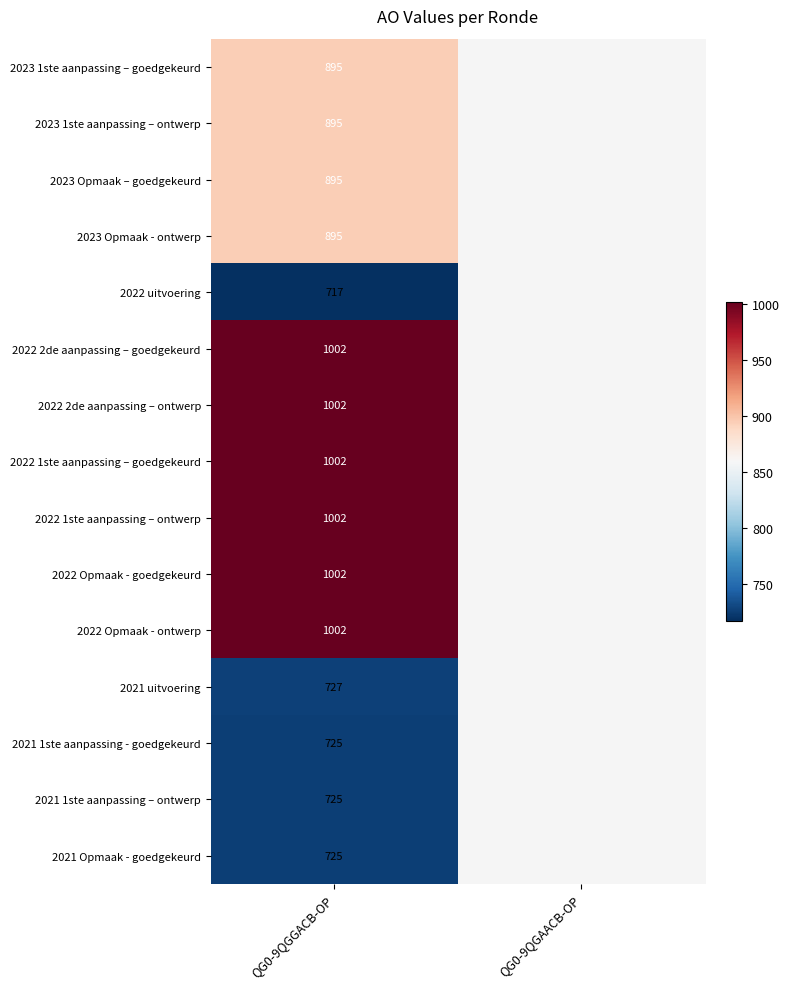

What is the total value across all series at QG0-9QGGACB-OP?

13211